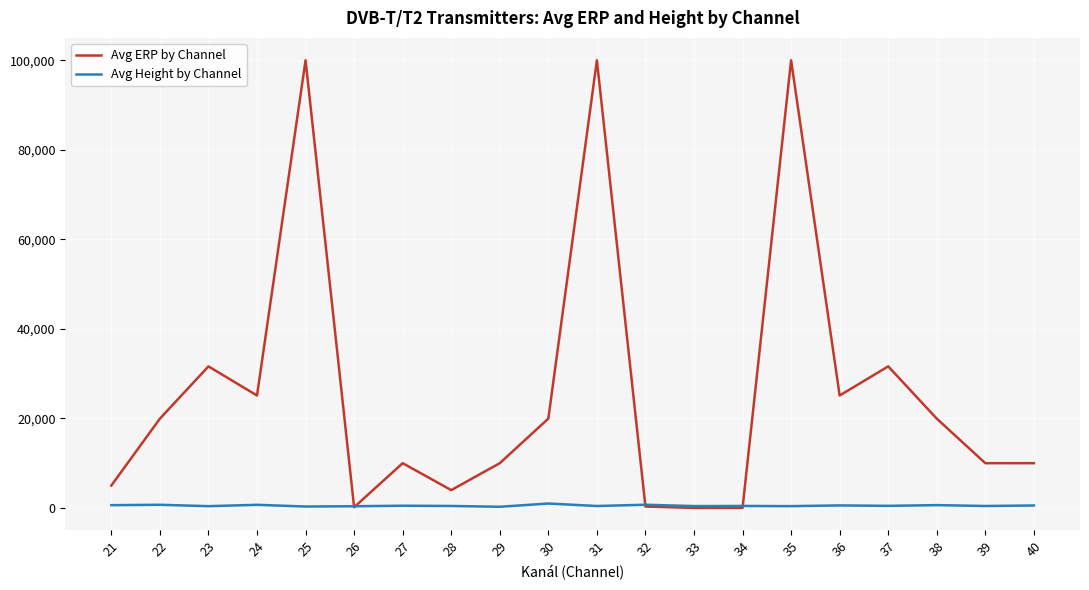

List the series in order of their overall mean, lowest first.

Avg Height by Channel, Avg ERP by Channel